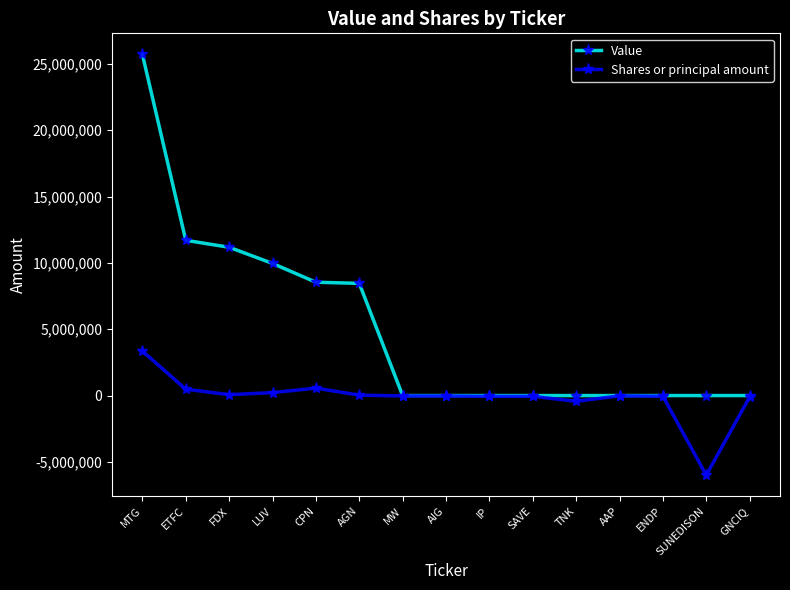

At which label is Value closest to 12861500?

ETFC